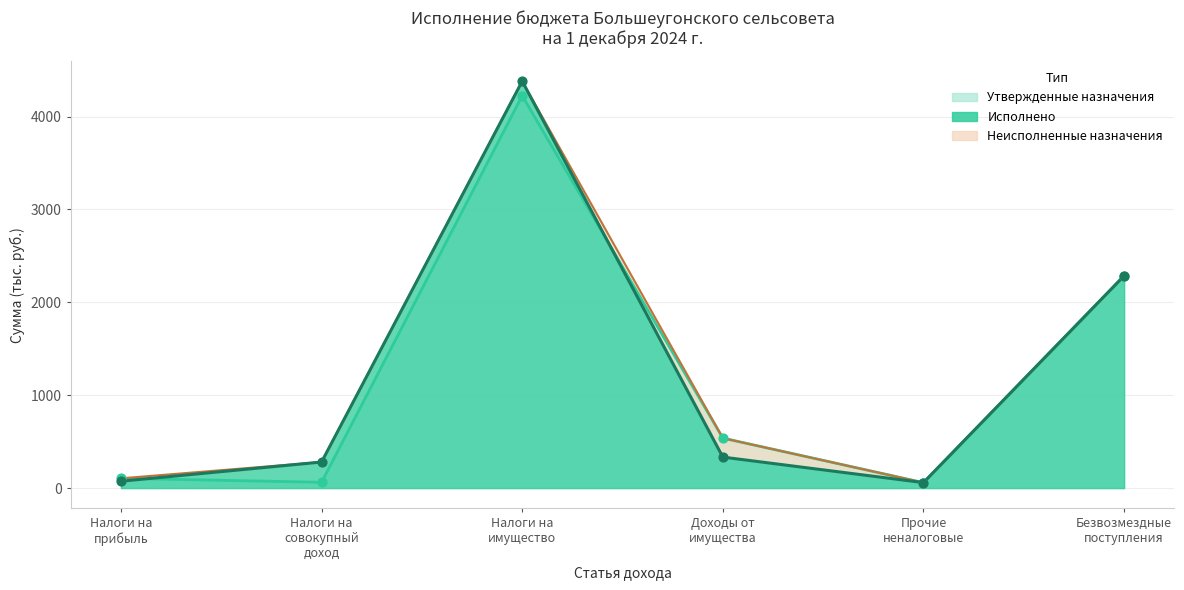

Which series has the largest Y range (max minus min)?

Исполнено